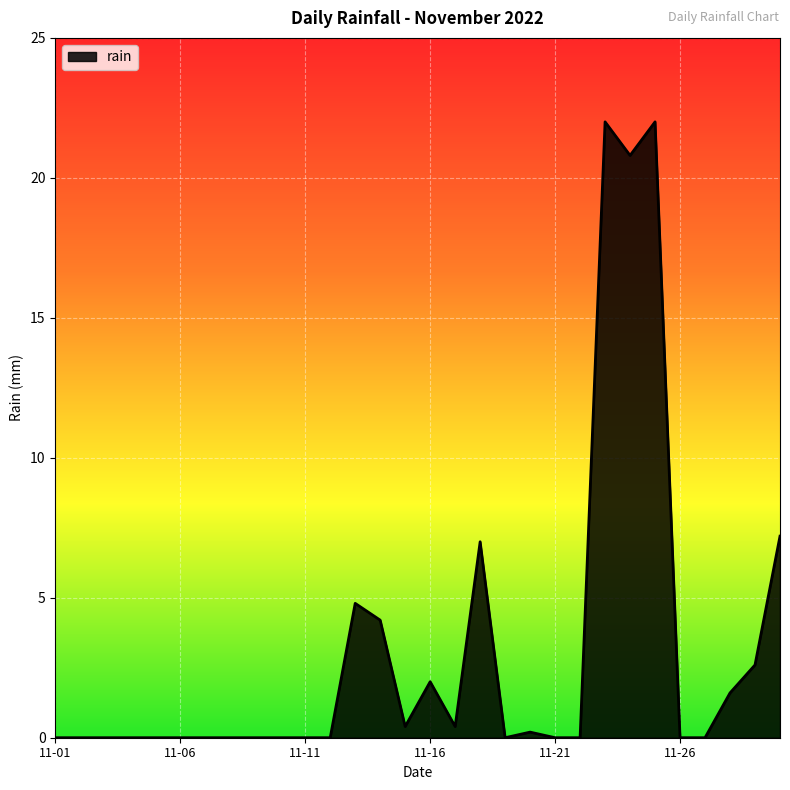

What is the difference between the second highest and second lowest values?

22.0